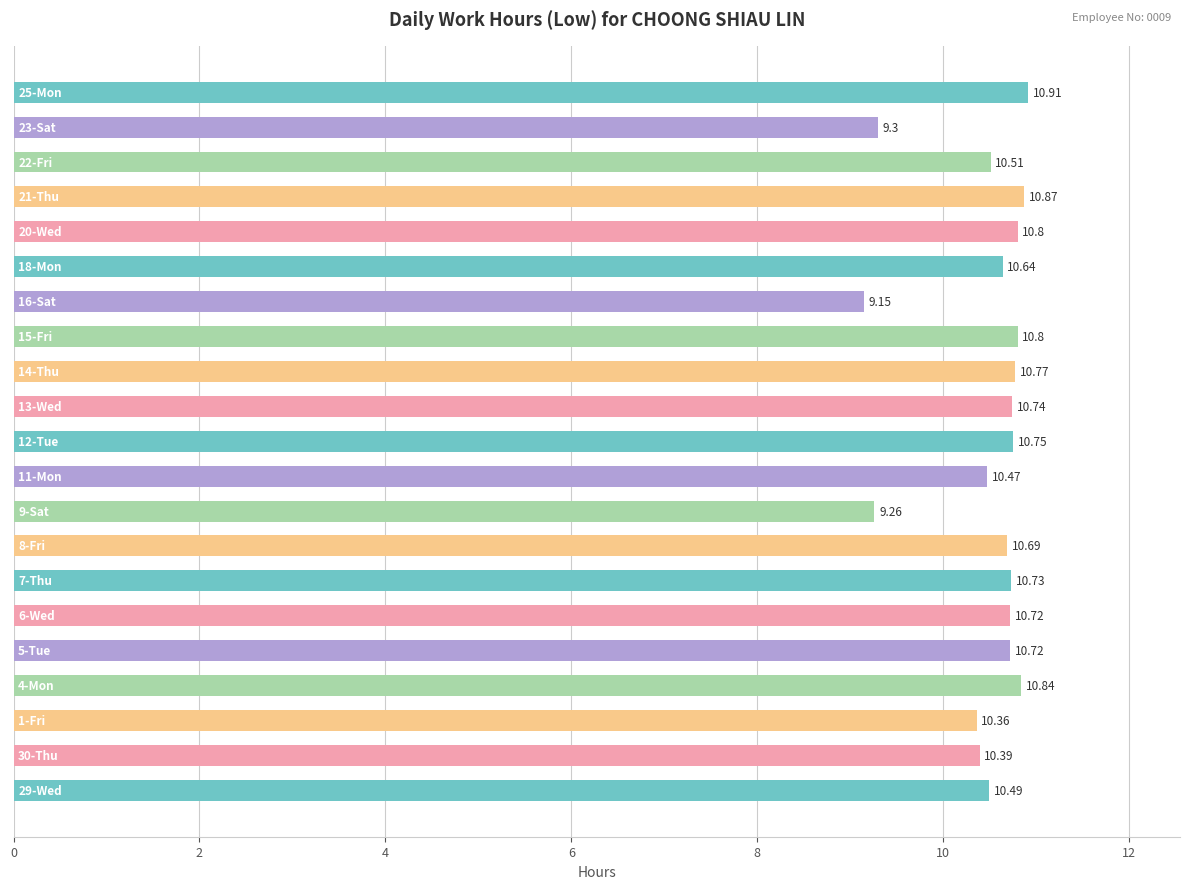

What is the sum of all values?

219.9